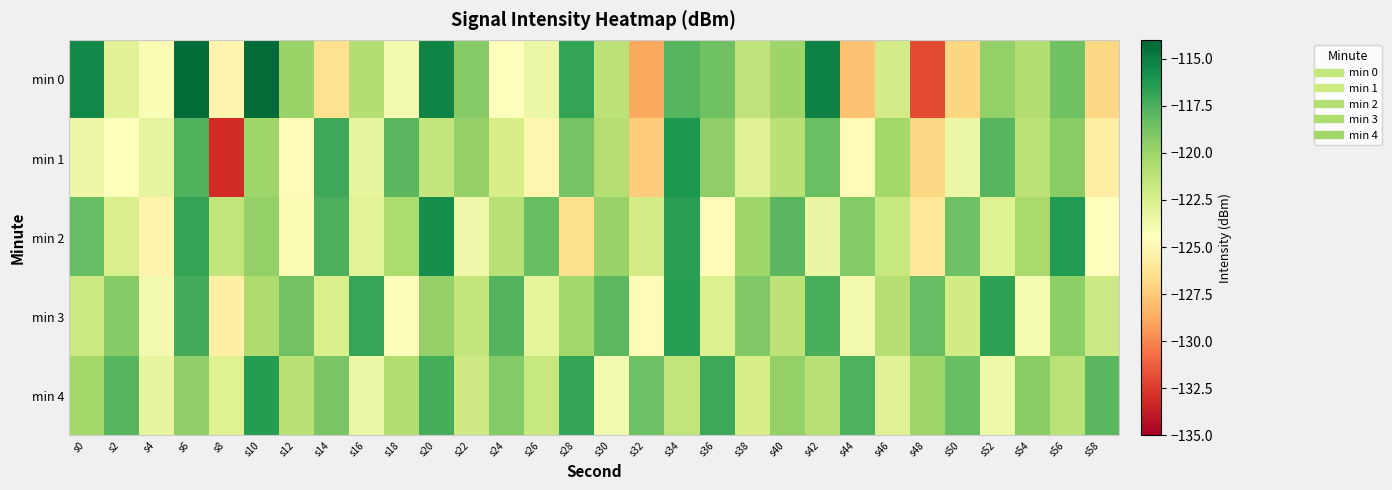

Reading left to right, list all the values displayed in this chart.

min 0: s0=-115.5	s2=-122.8	s4=-124.2	s6=-114.2	s8=-125.2	s10=-114.2	s12=-120.0	s14=-126.5	s16=-120.8	s18=-123.9	s20=-115.2	s22=-119.3	s24=-124.5	s26=-123.5	s28=-116.9	s30=-121.3	s32=-128.8	s34=-117.8	s36=-118.5	s38=-121.4	s40=-120.0	s42=-115.2	s44=-127.8	s46=-122.1	s48=-132.0	s50=-127.0	s52=-119.7	s54=-120.9	s56=-118.6	s58=-126.9
min 1: s0=-123.5	s2=-124.5	s4=-123.1	s6=-117.7	s8=-133.1	s10=-120.1	s12=-124.8	s14=-117.1	s16=-123.2	s18=-117.9	s20=-121.5	s22=-119.8	s24=-122.3	s26=-125.1	s28=-118.7	s30=-120.9	s32=-127.4	s34=-116.2	s36=-119.6	s38=-122.8	s40=-121.1	s42=-118.4	s44=-124.7	s46=-120.3	s48=-126.9	s50=-123.5	s52=-117.8	s54=-121.2	s56=-119.4	s58=-125.6
min 2: s0=-118.2	s2=-122.5	s4=-125.3	s6=-116.8	s8=-121.4	s10=-119.7	s12=-124.1	s14=-117.5	s16=-122.9	s18=-120.6	s20=-115.8	s22=-123.7	s24=-121.0	s26=-118.3	s28=-126.5	s30=-119.9	s32=-122.2	s34=-116.6	s36=-124.8	s38=-120.1	s40=-117.9	s42=-123.4	s44=-119.2	s46=-121.7	s48=-125.9	s50=-118.5	s52=-122.7	s54=-120.4	s56=-116.3	s58=-124.5
min 3: s0=-121.8	s2=-119.3	s4=-123.9	s6=-117.2	s8=-125.5	s10=-120.7	s12=-118.6	s14=-122.4	s16=-116.9	s18=-124.3	s20=-119.8	s22=-121.5	s24=-117.7	s26=-123.1	s28=-120.2	s30=-118.0	s32=-124.7	s34=-116.5	s36=-122.6	s38=-119.1	s40=-121.3	s42=-117.4	s44=-123.8	s46=-120.9	s48=-118.2	s50=-122.1	s52=-116.7	s54=-124.0	s56=-119.5	s58=-121.9
min 4: s0=-120.3	s2=-117.8	s4=-123.2	s6=-119.6	s8=-122.7	s10=-116.4	s12=-121.1	s14=-118.9	s16=-123.5	s18=-120.8	s20=-117.3	s22=-122.0	s24=-119.2	s26=-121.7	s28=-116.8	s30=-123.9	s32=-118.5	s34=-121.4	s36=-117.1	s38=-122.3	s40=-119.7	s42=-121.0	s44=-117.6	s46=-122.8	s48=-120.1	s50=-118.3	s52=-123.6	s54=-119.4	s56=-121.2	s58=-117.9